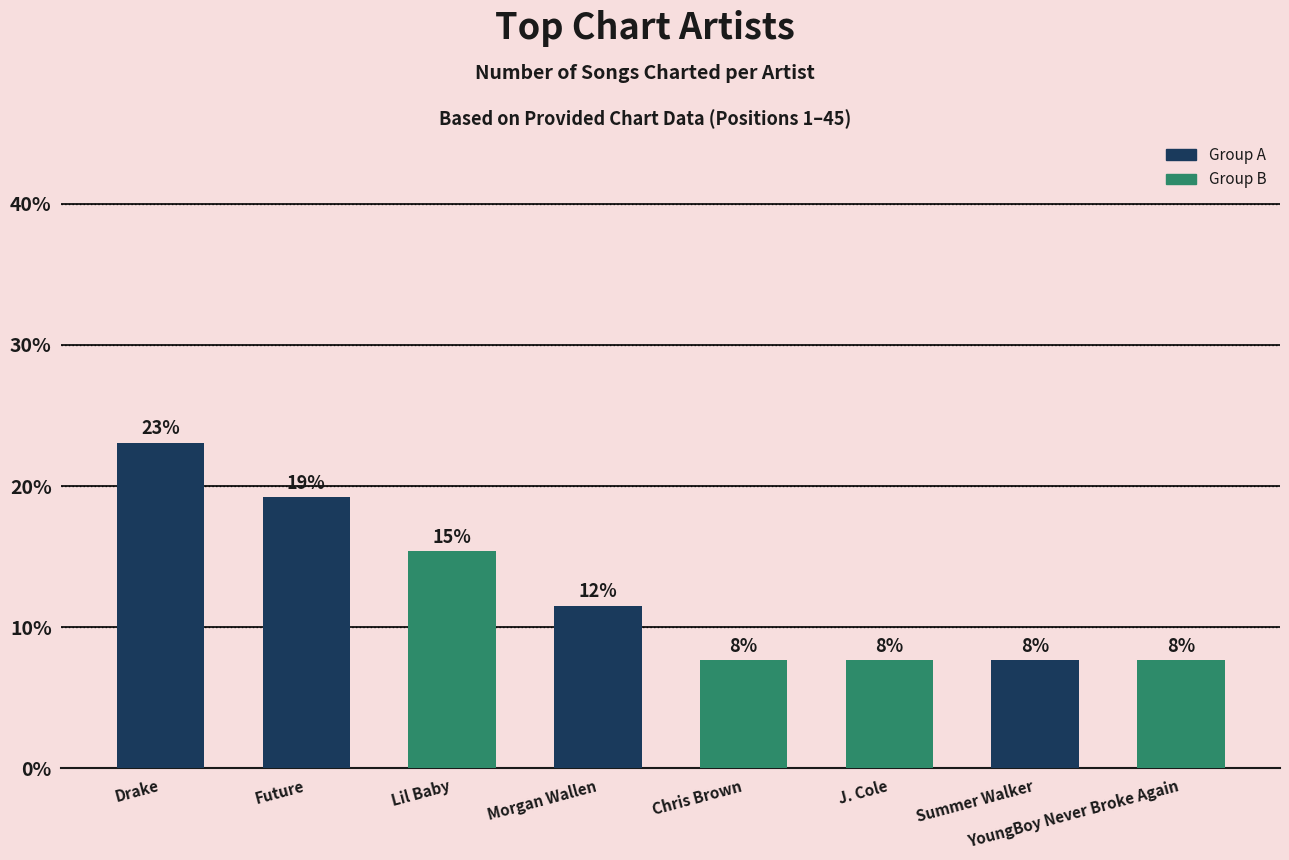

At which category does the chart reach its minimum across all series?

Chris Brown